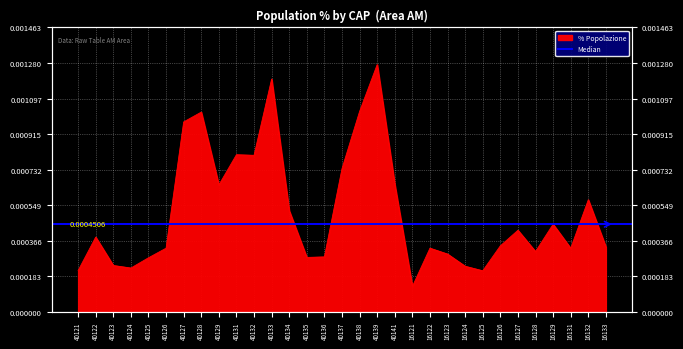

Is it true that the value at 40141 is 0.0?

True